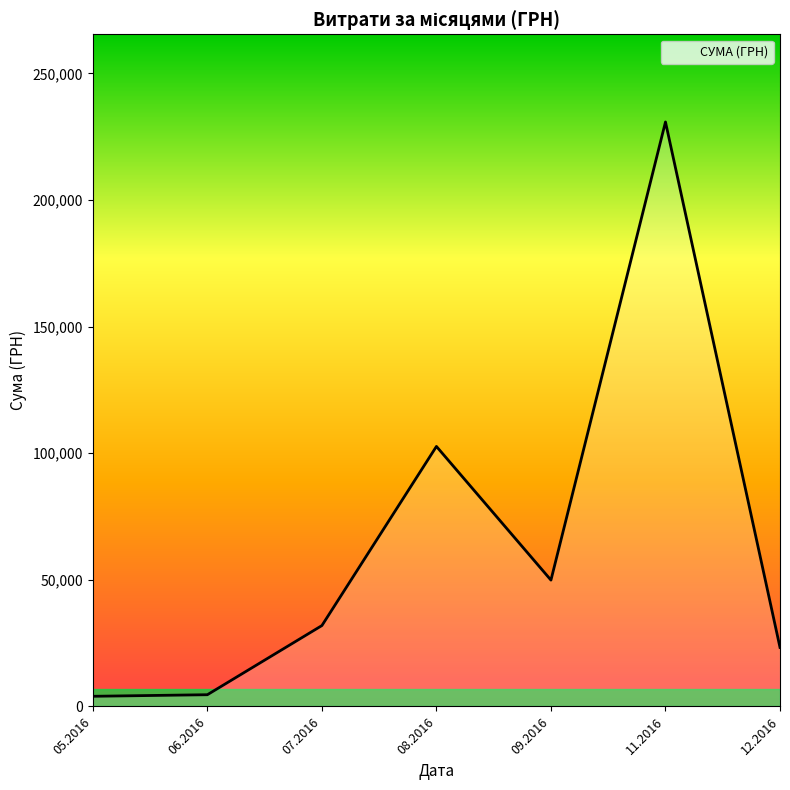

Approximately how many times larger is the value at 12.2016 compared to 07.2016?

0.7